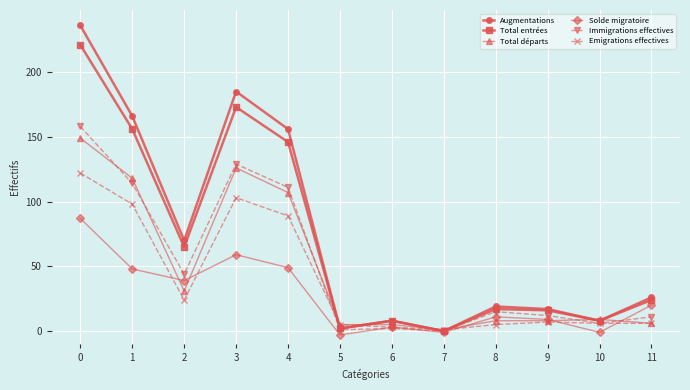

True or false: Total entrées has a value of -123 at 7.

False